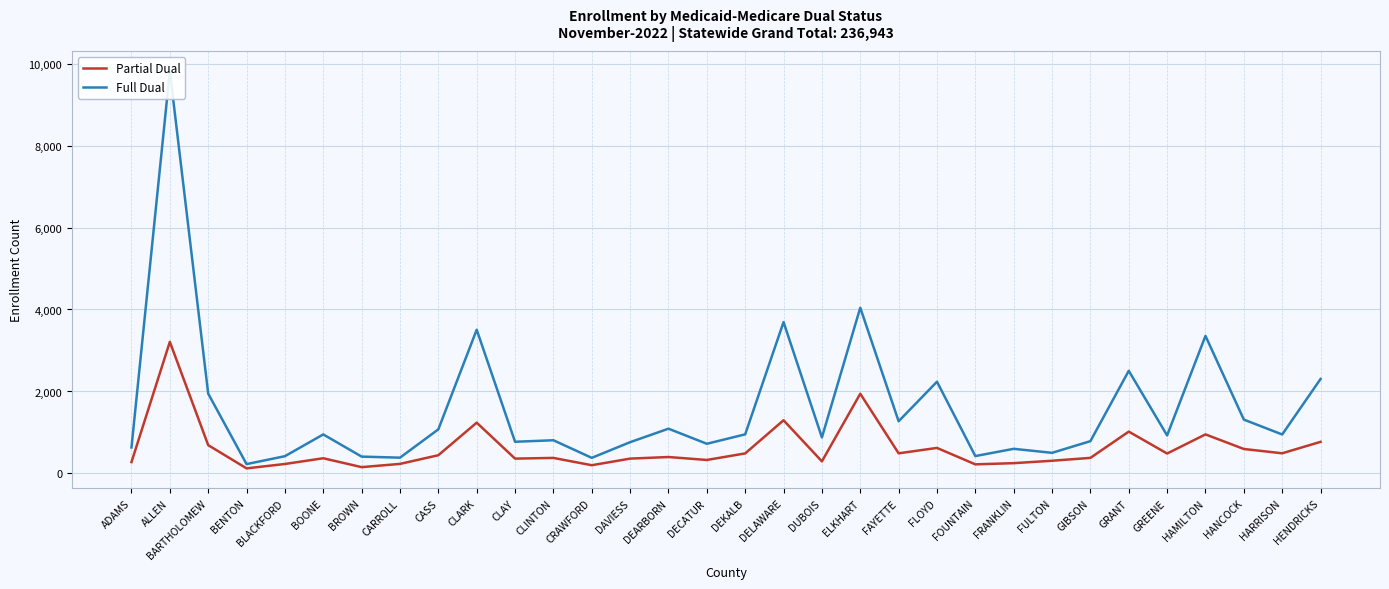

How many lines are shown in the chart?

2